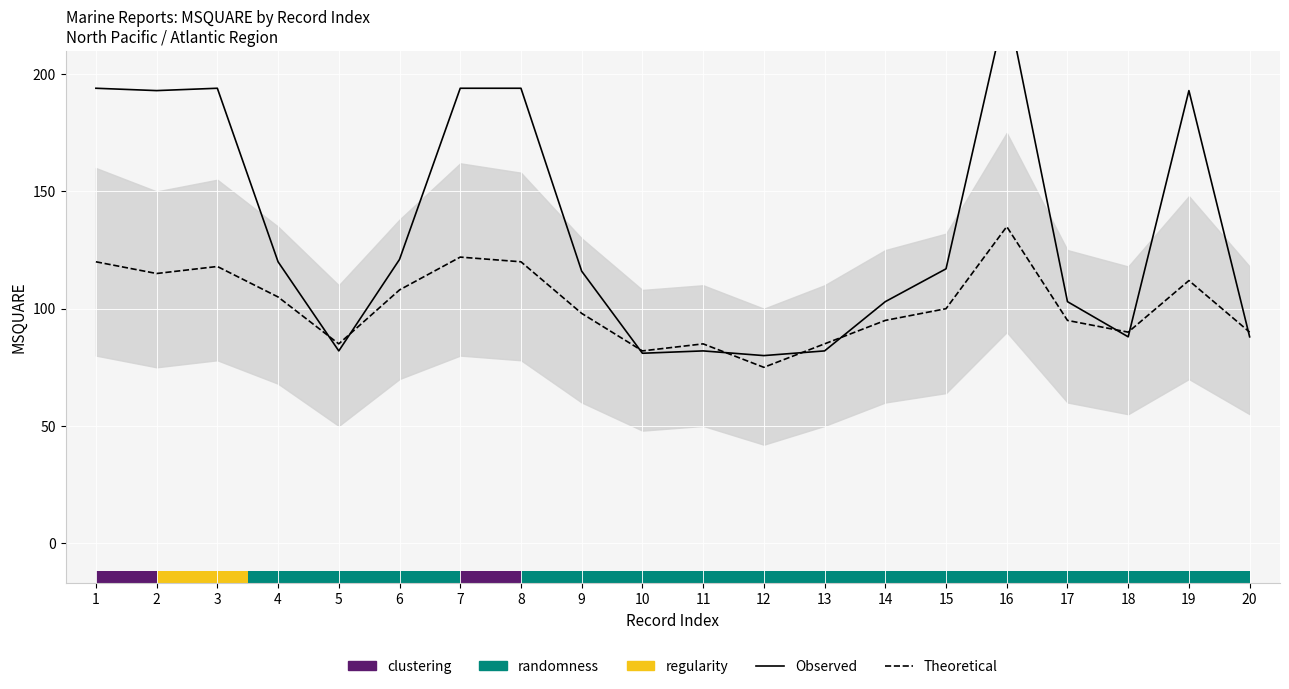

What is the total value across all series at 7?

316